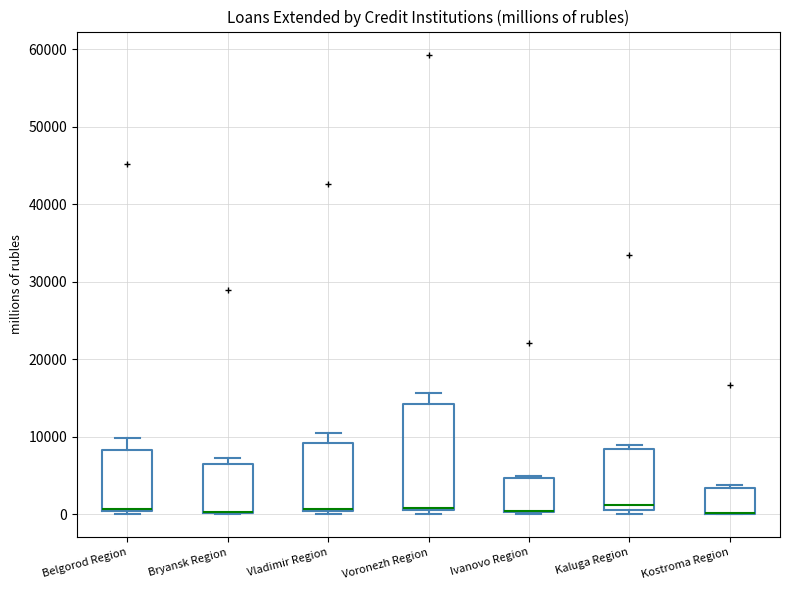

Reading left to right, read every box against the y-axis: the position of its median line, the range the box covers, and the ends of its whiskers. The values are not printed on the chart, so give them approximately, as read against the axis.

Belgorod Region: median 1000 (drawn on the box's lower edge), box 0 to 8000, whiskers 0 (just below the box's lower edge) to 10000
Bryansk Region: median 0 (drawn on the box's lower edge), box 0 to 7000, whiskers 0 to 7000 (just above the box's upper edge)
Vladimir Region: median 1000 (drawn on the box's lower edge), box 0 to 9000, whiskers 0 (just below the box's lower edge) to 11000
Voronezh Region: median 1000 (just above the box's lower edge), box 1000 to 14000, whiskers 0 to 16000
Ivanovo Region: median 0 (drawn on the box's lower edge), box 0 to 5000, whiskers 0 to 5000 (just above the box's upper edge)
Kaluga Region: median 1000 (just above the box's lower edge), box 1000 to 8000, whiskers 0 to 9000
Kostroma Region: median 0 (drawn on the box's lower edge), box 0 to 3000, whiskers 0 to 4000